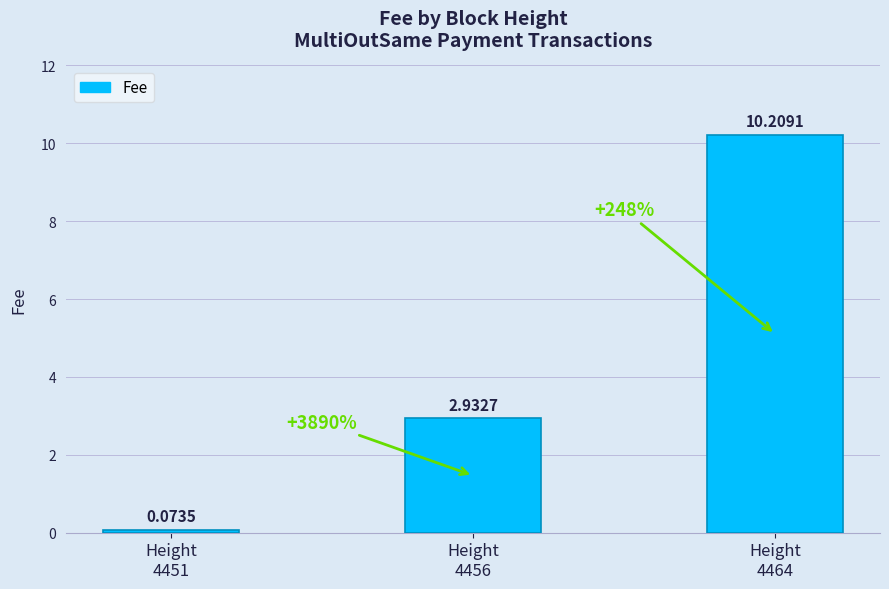

Rank the categories by value from highest to lowest.

Height
4464, Height
4456, Height
4451